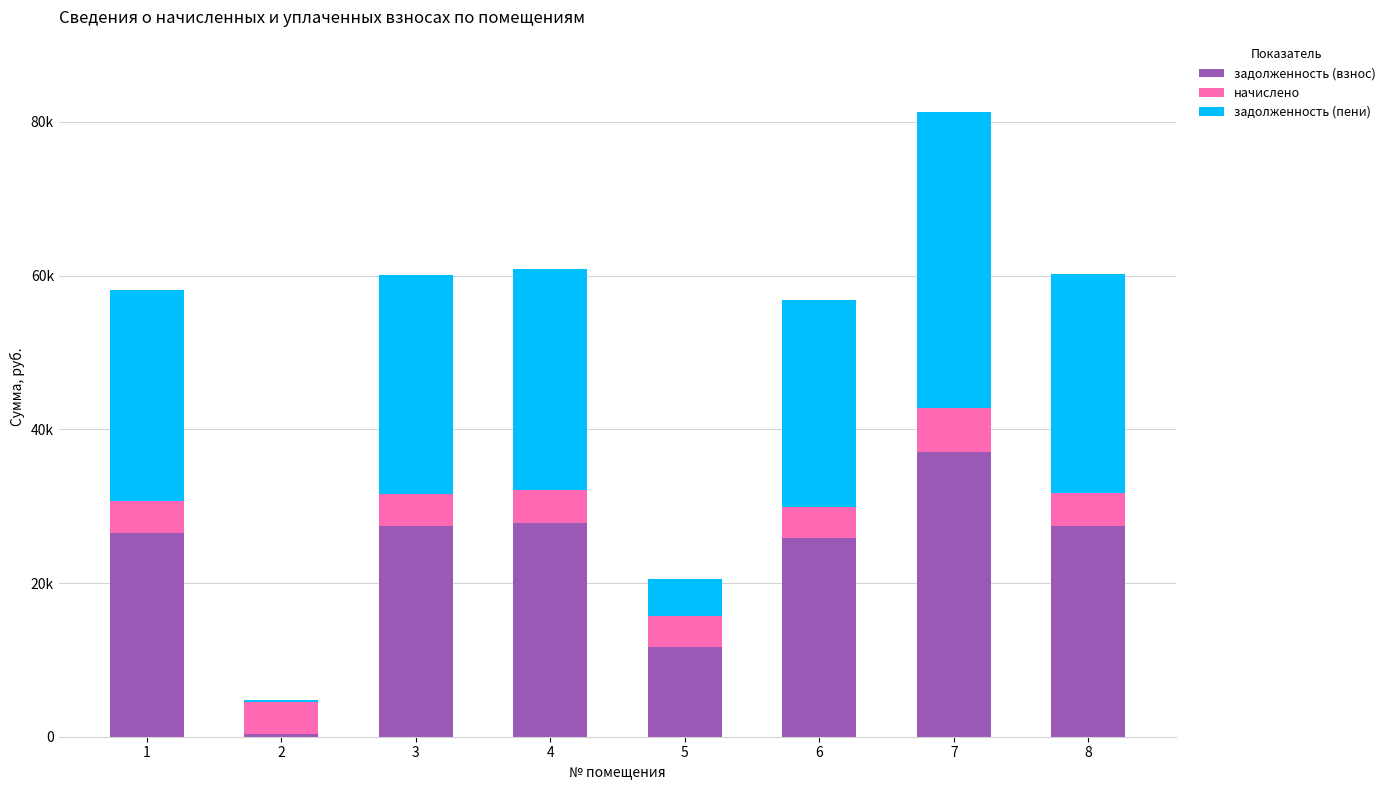

What is the value of the задолженность (взнос) bar at the 1st from the left?

26511.6